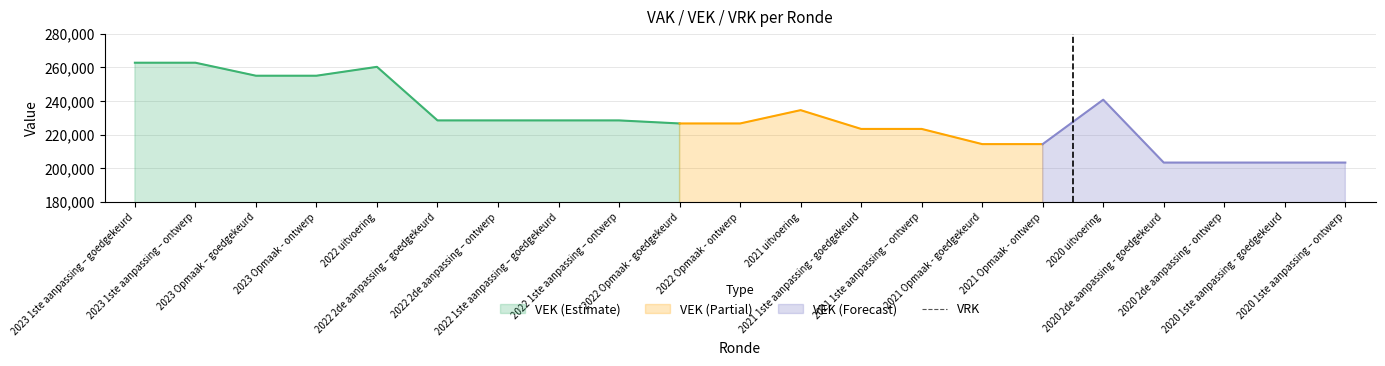

Which series has the largest total across all categories?

VEK